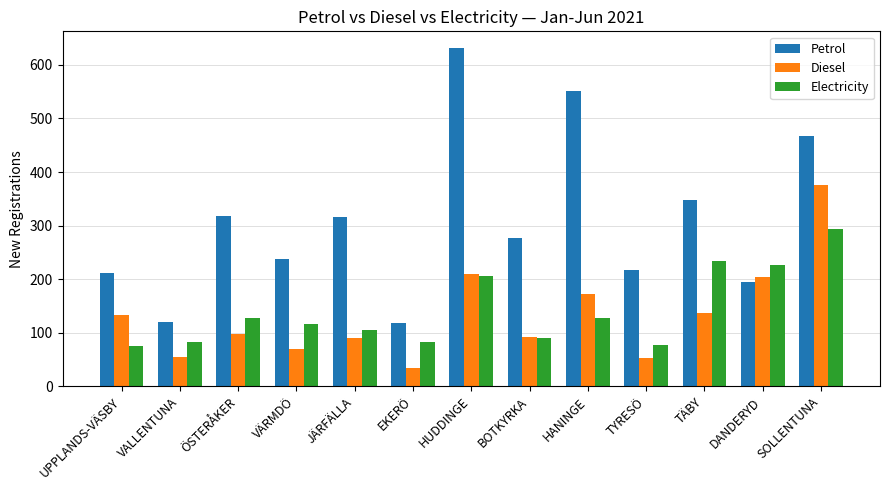

At HANINGE, list the series in order from largest to smallest.

Petrol, Diesel, Electricity